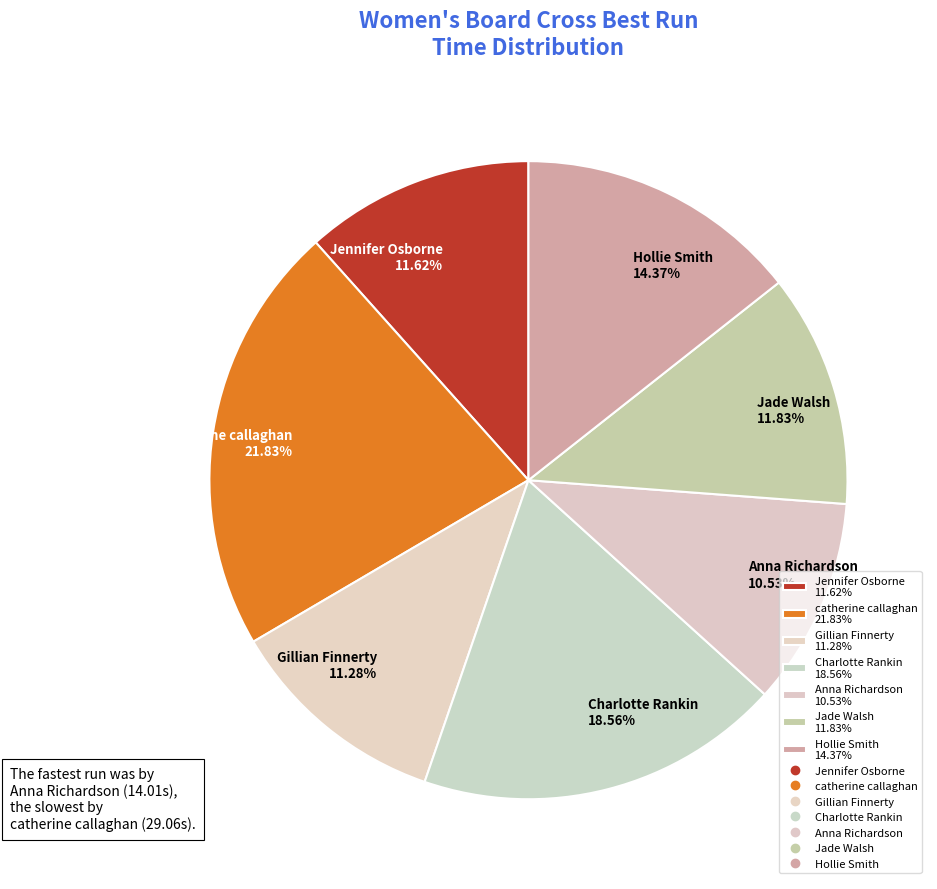

To the nearest percent, what is the difference between the catherine callaghan and Hollie Smith slice percentages?

7%